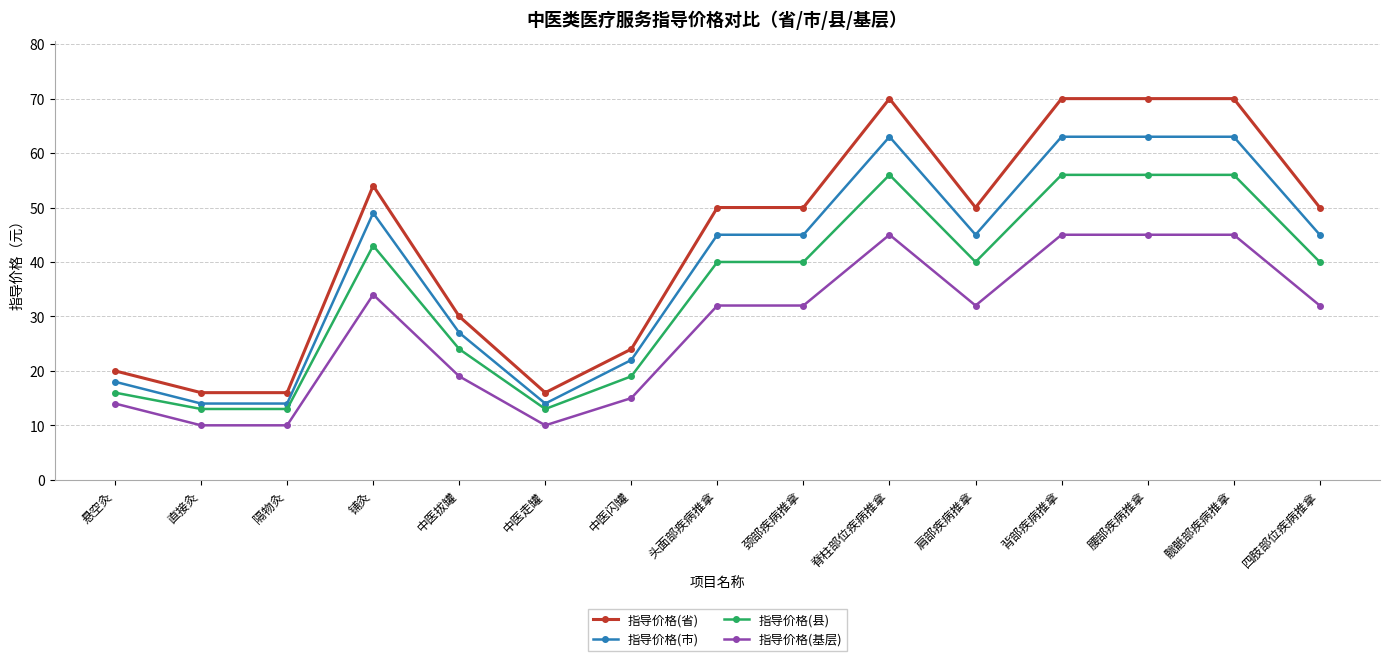

Which series has the largest total across all categories?

指导价格(省)